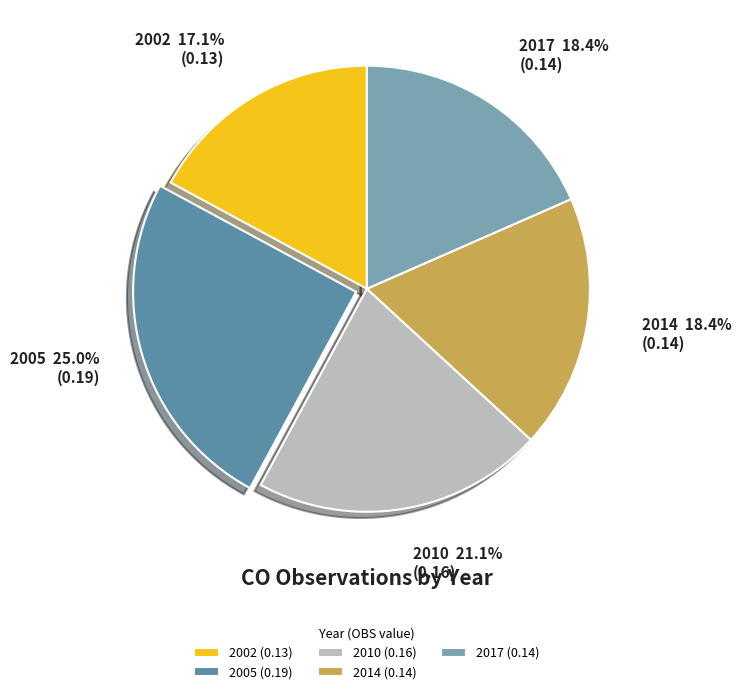

How much of the chart is everything except 2002?

82.9%